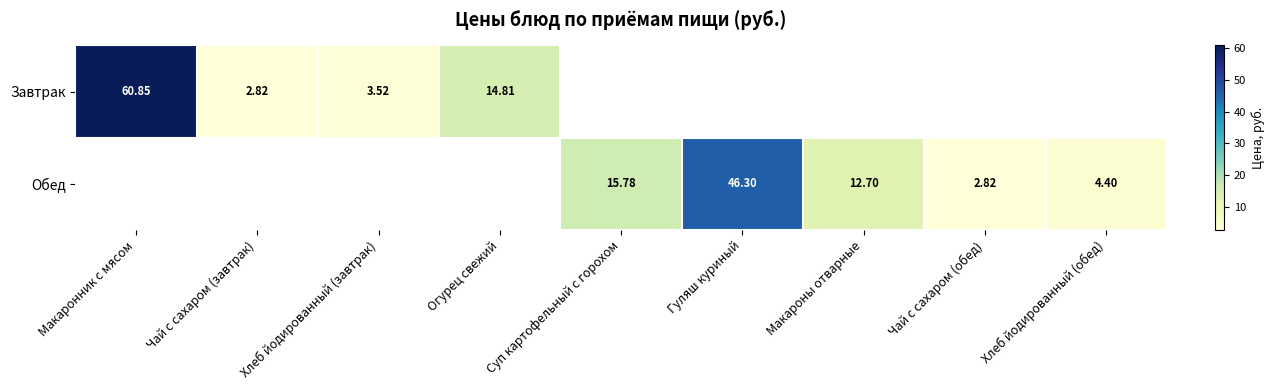

Count the number of data series in this chart.

2